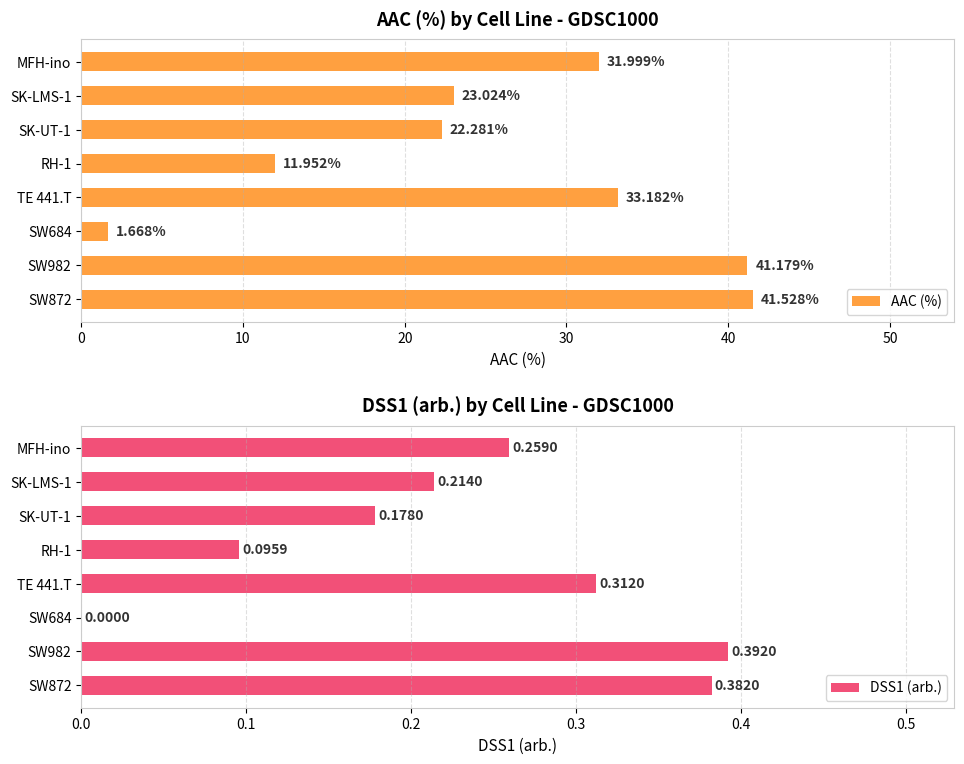

What is the sum of all AAC (%) values?

206.8